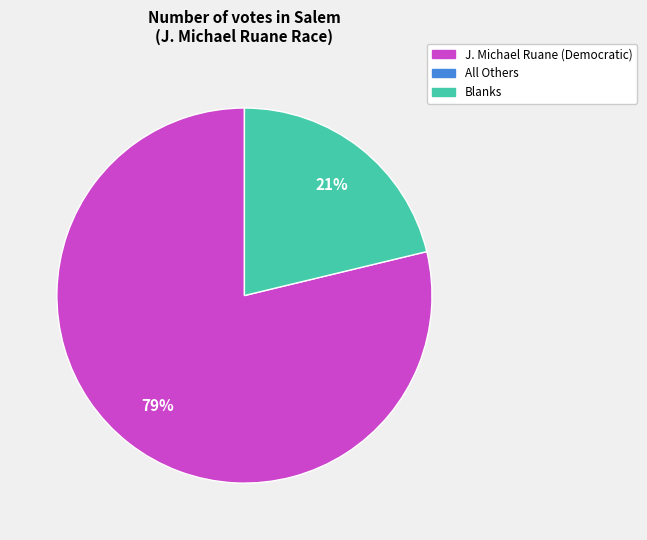

Is there a majority slice in this chart?

Yes